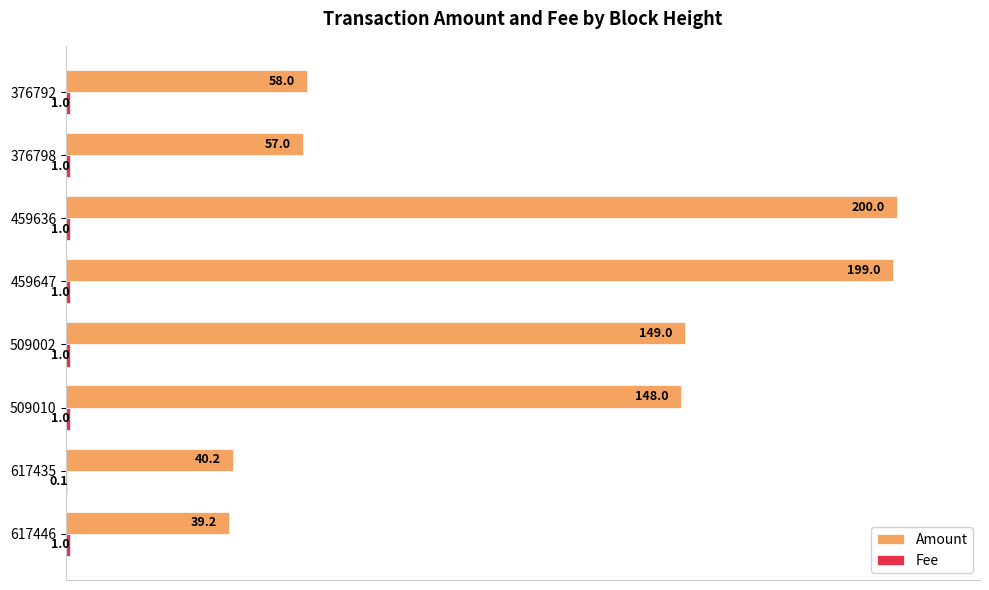

True or false: Amount has a value of 53.1 at 617435.

False